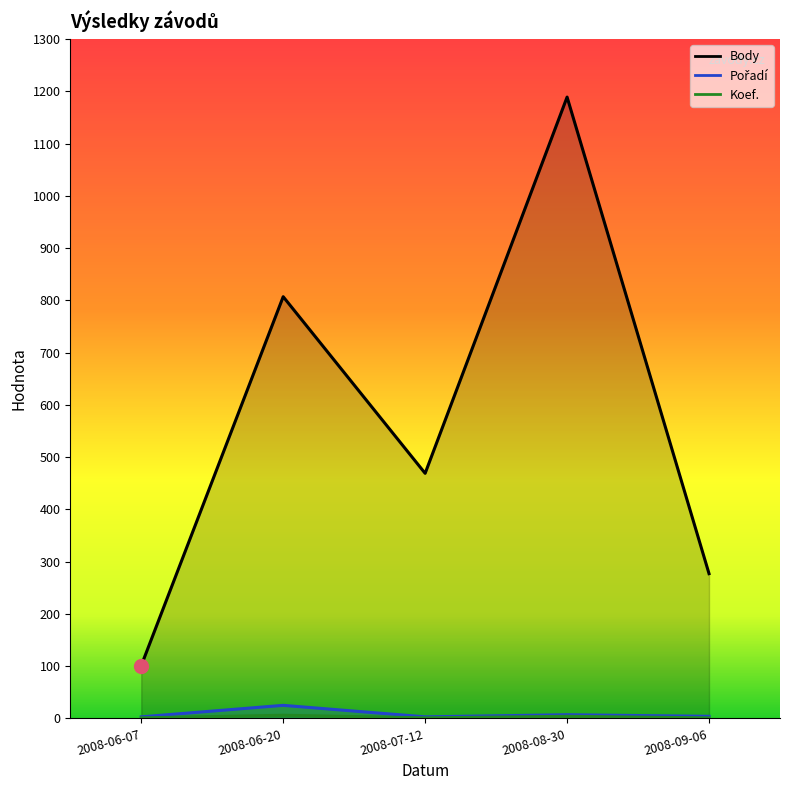

What is the minimum value shown in the chart?

1